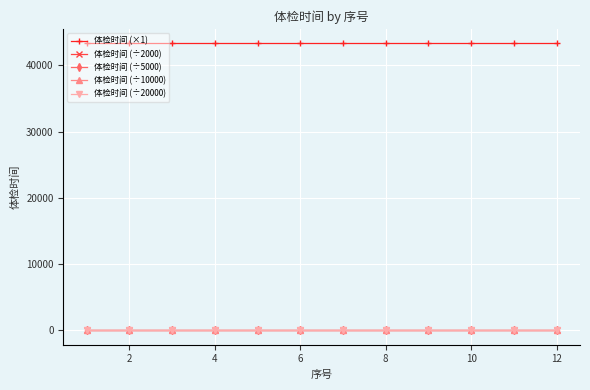

True or false: 体检时间 (÷2000) and 体检时间 (÷20000) intersect in this chart.

False